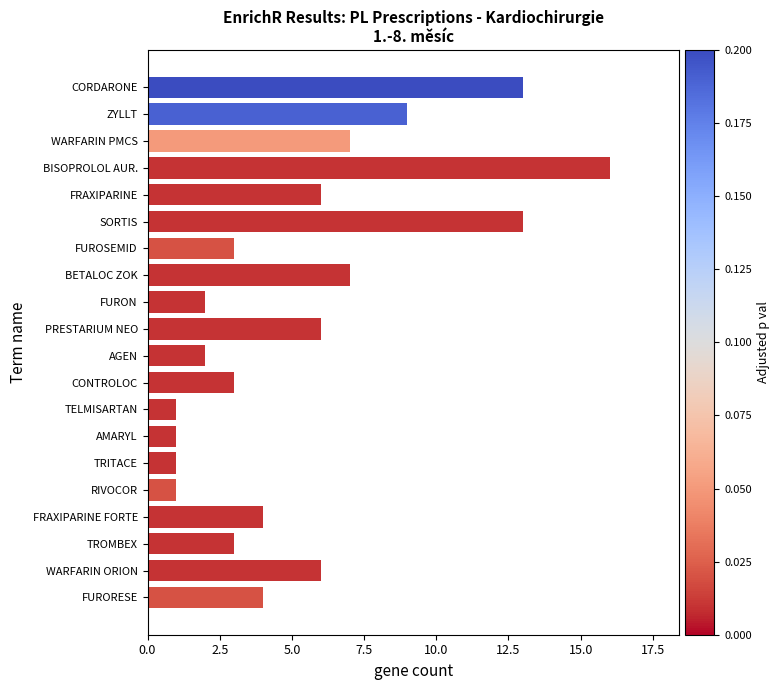

Which label corresponds to the largest value in the chart?

BISOPROLOL AUR.